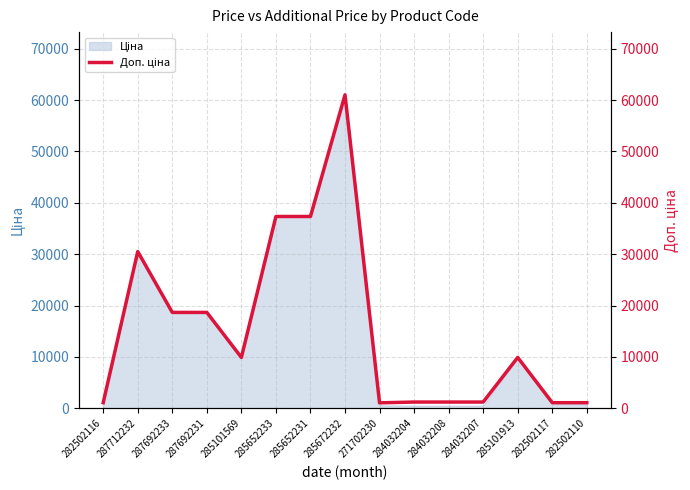

What is the value of the 11th point from the left?

1227.2